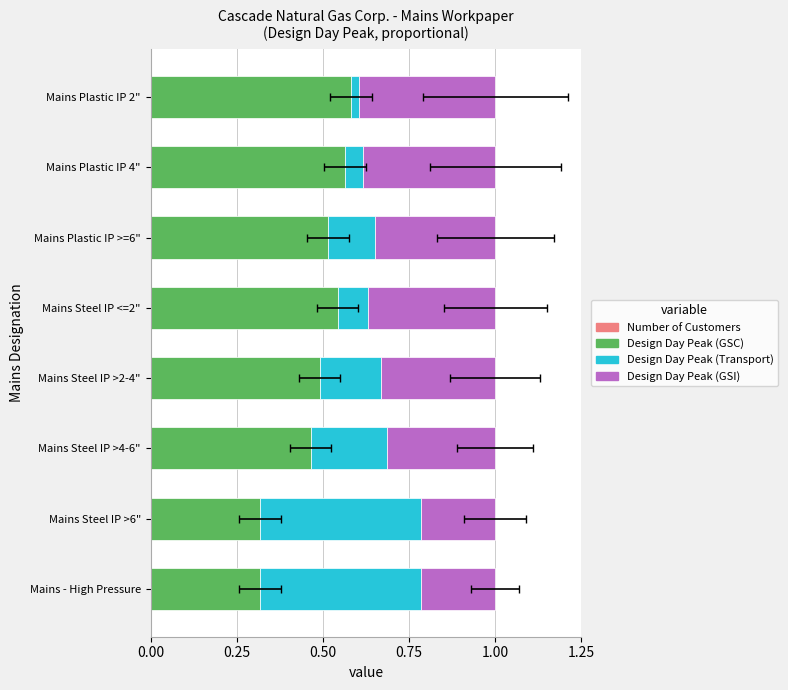

Is the value of Design Day Peak (GSI) at 7 greater than the value of Design Day Peak (GSC) at 0.00?

Yes